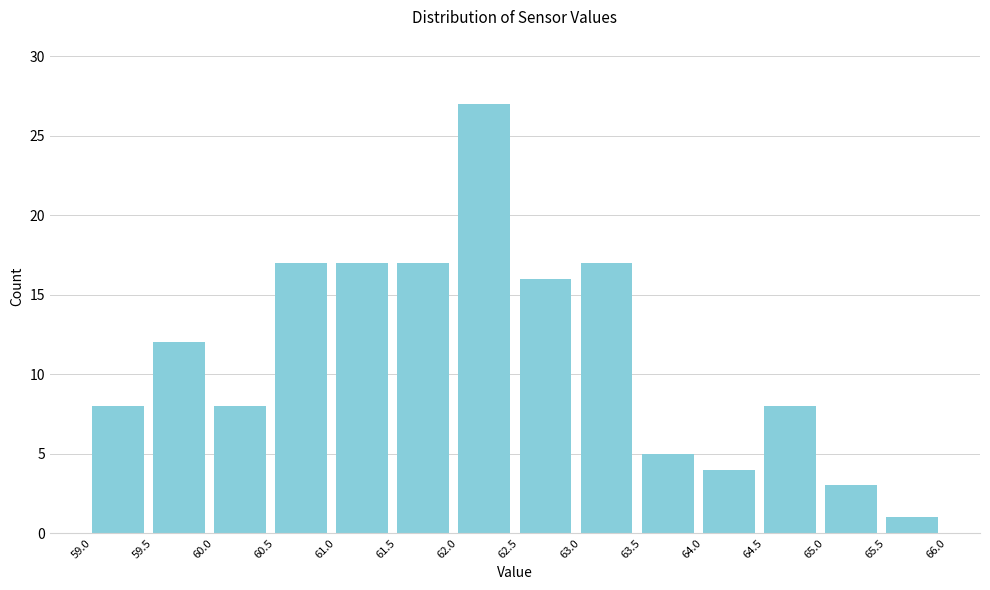

Over which range of the x-axis is the bar tallest?

62.0 to 62.5